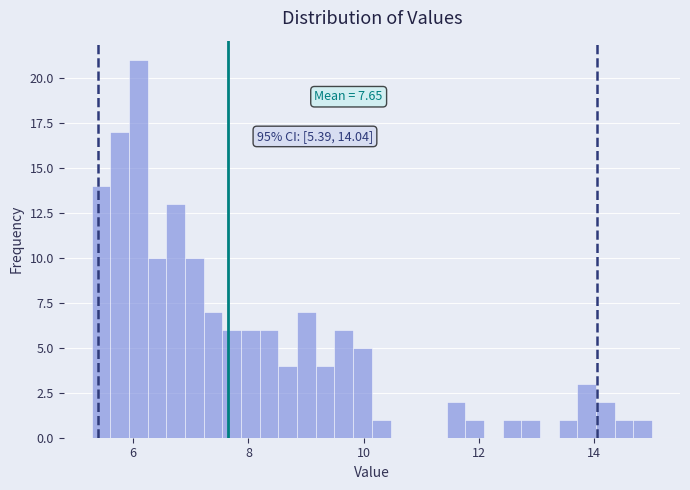

Read against the x-axis, roughly where is the centre of the tallest bar?

6.0